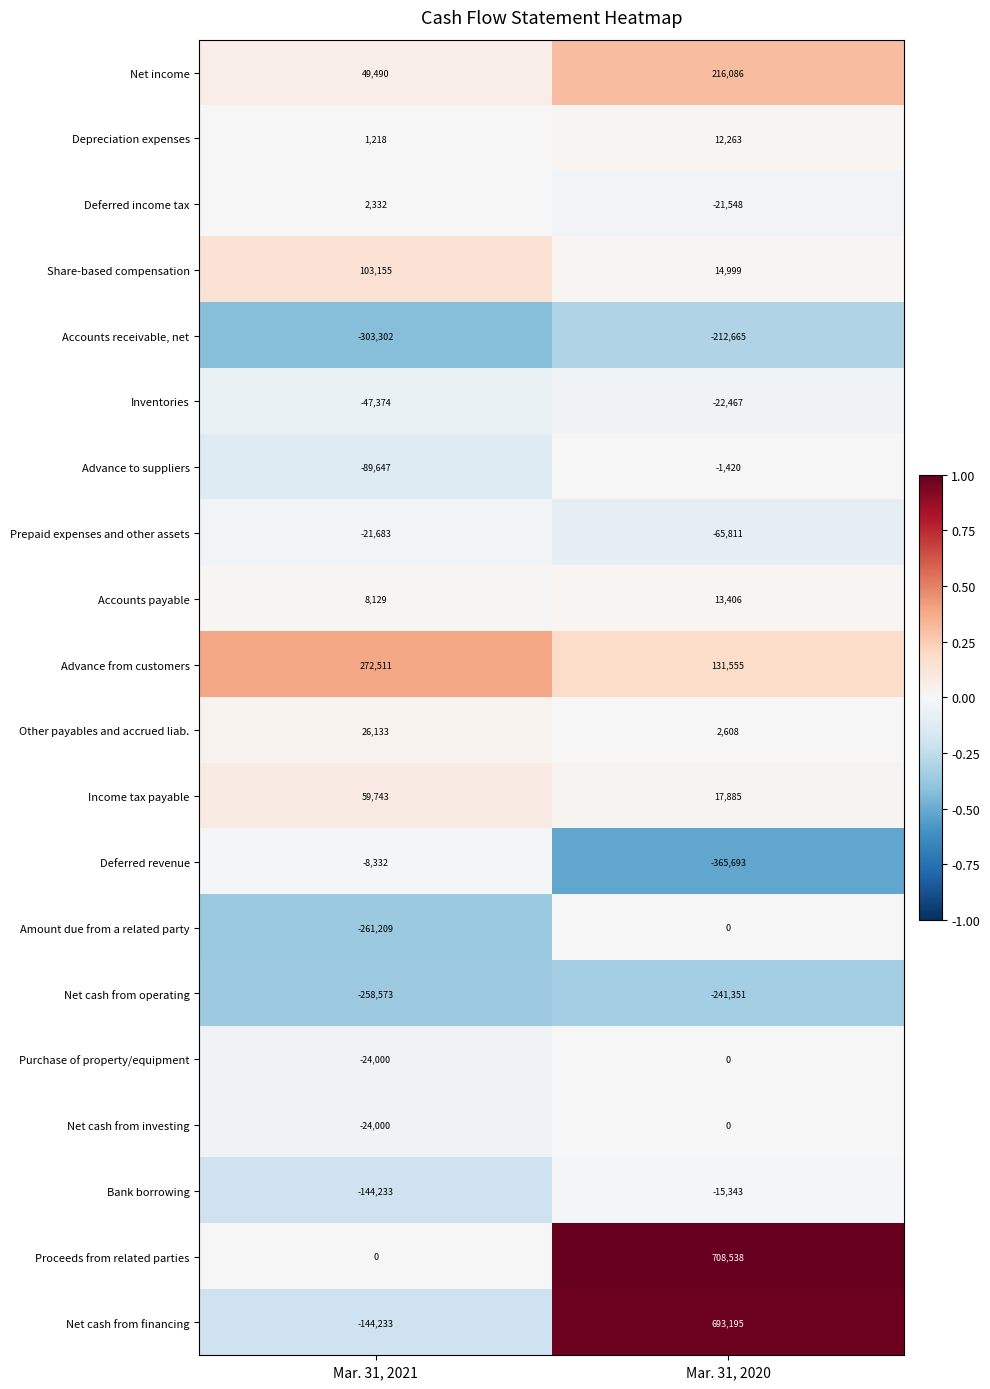

Between Mar. 31, 2021 and Mar. 31, 2020, which series saw the biggest shift?

Net cash from financing